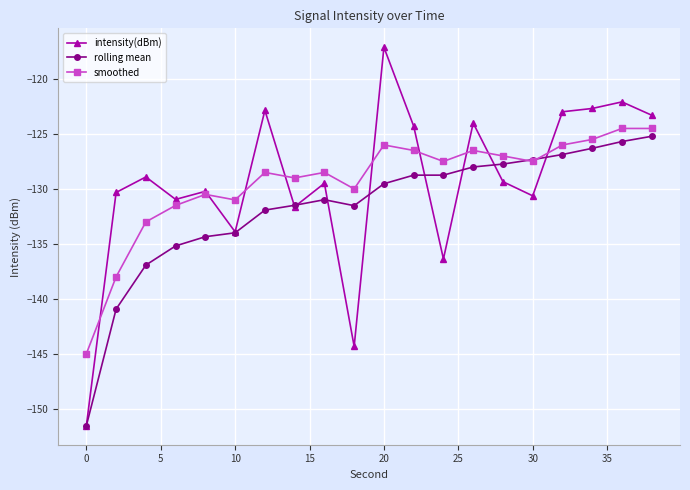

What is the sum of all rolling mean values?

-2633.0